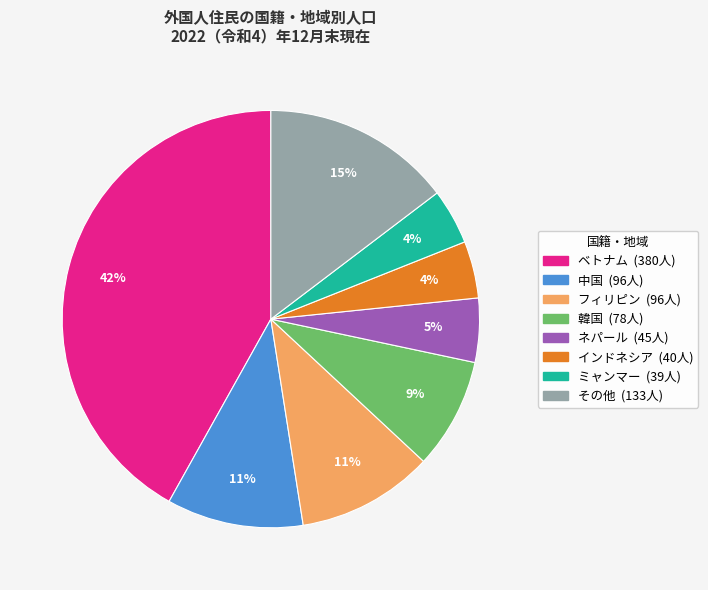

What is the largest slice in the pie chart?

ベトナム